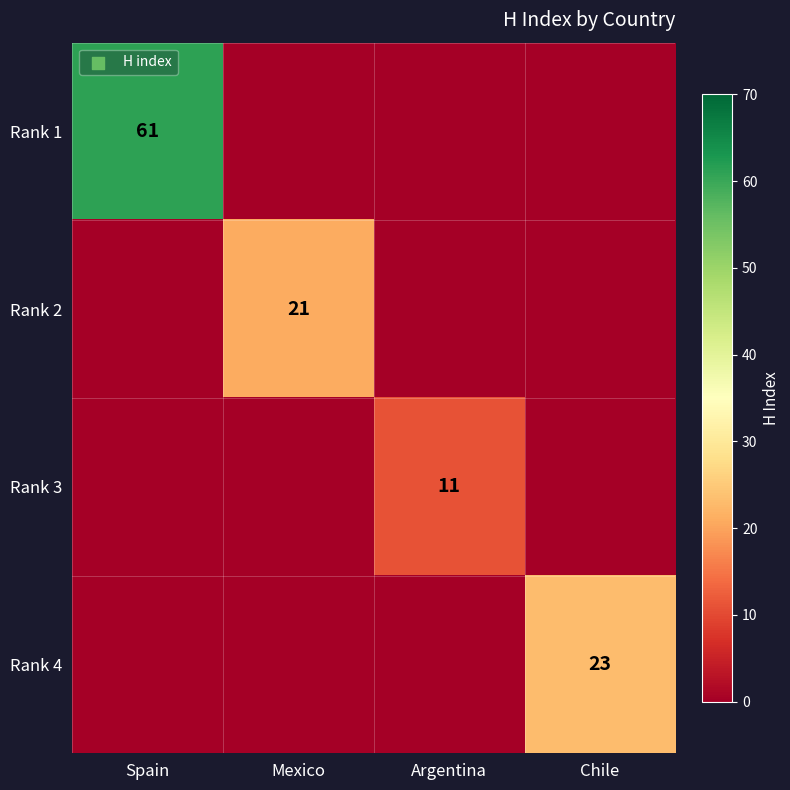

Is it true that Rank 2 equals 21 at Mexico?

True